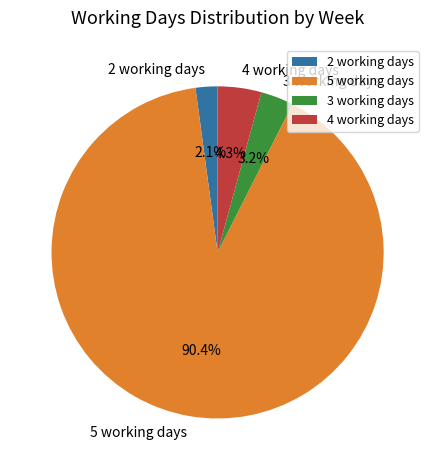

Is there a majority slice in this chart?

Yes